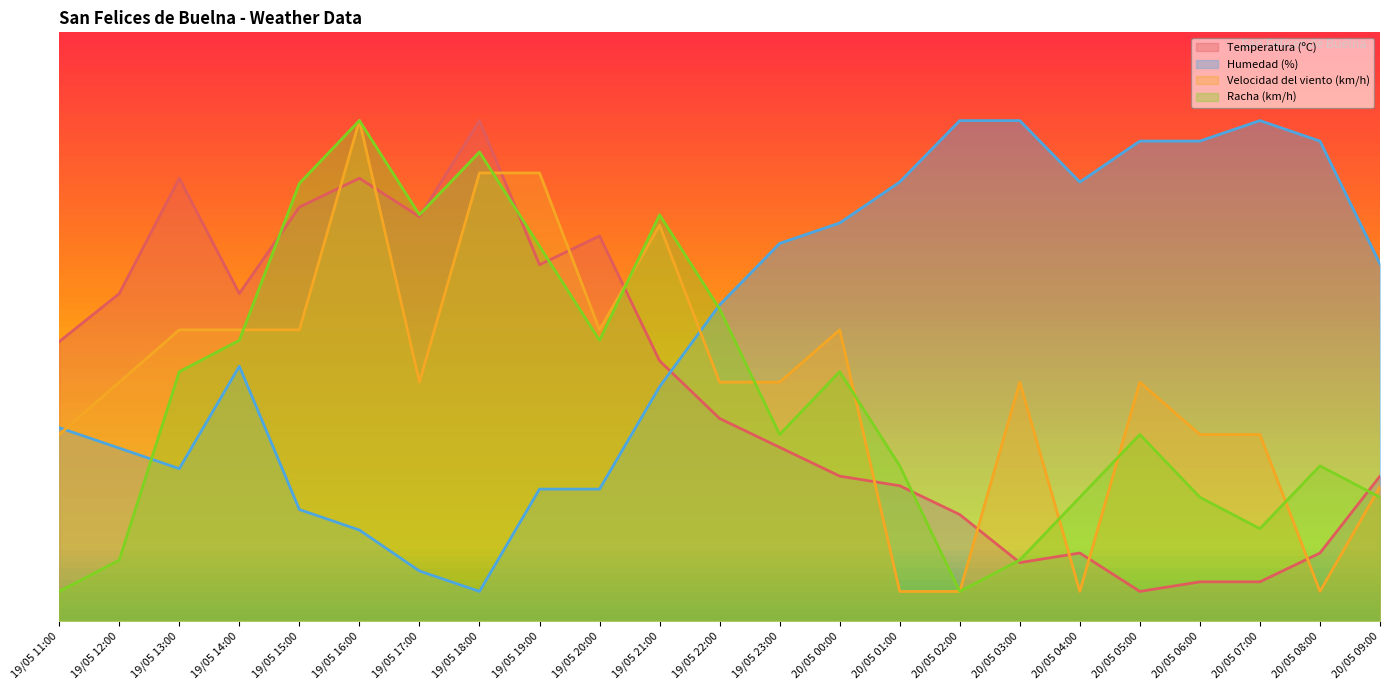

Reading right to left, transcribe all the data shown in this chart.

Temperatura (ºC): 20/05 09:00=24.6	20/05 08:00=11.5	20/05 07:00=6.6	20/05 06:00=6.6	20/05 05:00=5.0	20/05 04:00=11.5	20/05 03:00=9.9	20/05 02:00=18.1	20/05 01:00=23.0	20/05 00:00=24.6	19/05 23:00=29.5	19/05 22:00=34.4	19/05 21:00=44.2	19/05 20:00=65.4	19/05 19:00=60.5	19/05 18:00=85.0	19/05 17:00=68.7	19/05 16:00=75.2	19/05 15:00=70.3	19/05 14:00=55.6	19/05 13:00=75.2	19/05 12:00=55.6	19/05 11:00=47.4
Humedad (%): 20/05 09:00=60.7	20/05 08:00=81.5	20/05 07:00=85.0	20/05 06:00=81.5	20/05 05:00=81.5	20/05 04:00=74.6	20/05 03:00=85.0	20/05 02:00=85.0	20/05 01:00=74.6	20/05 00:00=67.6	19/05 23:00=64.1	19/05 22:00=53.7	19/05 21:00=39.8	19/05 20:00=22.4	19/05 19:00=22.4	19/05 18:00=5.0	19/05 17:00=8.5	19/05 16:00=15.4	19/05 15:00=18.9	19/05 14:00=43.3	19/05 13:00=25.9	19/05 12:00=29.3	19/05 11:00=32.8
Velocidad del viento (km/h): 20/05 09:00=22.8	20/05 08:00=5.0	20/05 07:00=31.7	20/05 06:00=31.7	20/05 05:00=40.6	20/05 04:00=5.0	20/05 03:00=40.6	20/05 02:00=5.0	20/05 01:00=5.0	20/05 00:00=49.4	19/05 23:00=40.6	19/05 22:00=40.6	19/05 21:00=67.2	19/05 20:00=49.4	19/05 19:00=76.1	19/05 18:00=76.1	19/05 17:00=40.6	19/05 16:00=85.0	19/05 15:00=49.4	19/05 14:00=49.4	19/05 13:00=49.4	19/05 12:00=40.6	19/05 11:00=31.7
Racha (km/h): 20/05 09:00=21.0	20/05 08:00=26.3	20/05 07:00=15.7	20/05 06:00=21.0	20/05 05:00=31.7	20/05 04:00=21.0	20/05 03:00=10.3	20/05 02:00=5.0	20/05 01:00=26.3	20/05 00:00=42.3	19/05 23:00=31.7	19/05 22:00=53.0	19/05 21:00=69.0	19/05 20:00=47.7	19/05 19:00=63.7	19/05 18:00=79.7	19/05 17:00=69.0	19/05 16:00=85.0	19/05 15:00=74.3	19/05 14:00=47.7	19/05 13:00=42.3	19/05 12:00=10.3	19/05 11:00=5.0